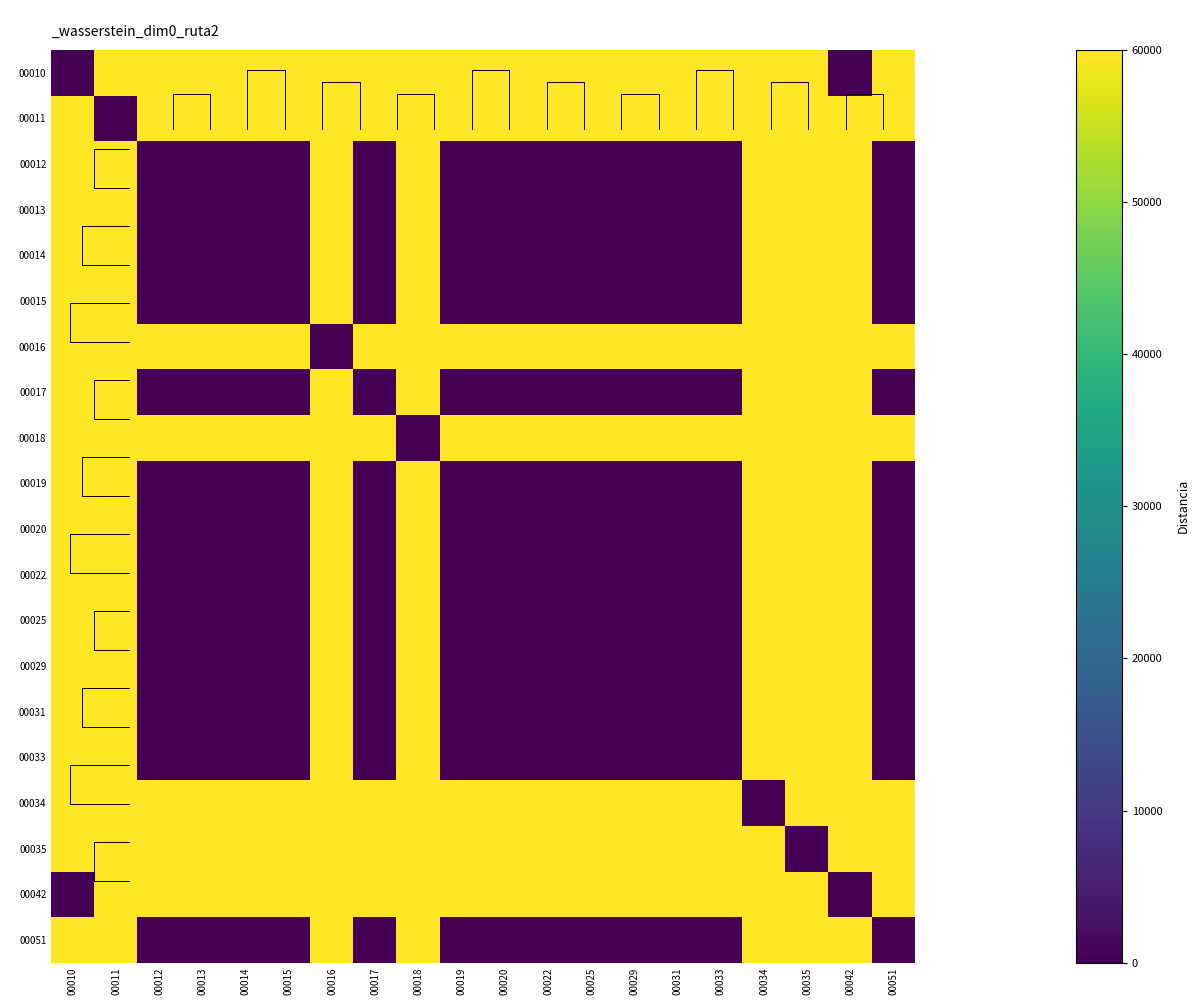

Count the number of data series in this chart.

20